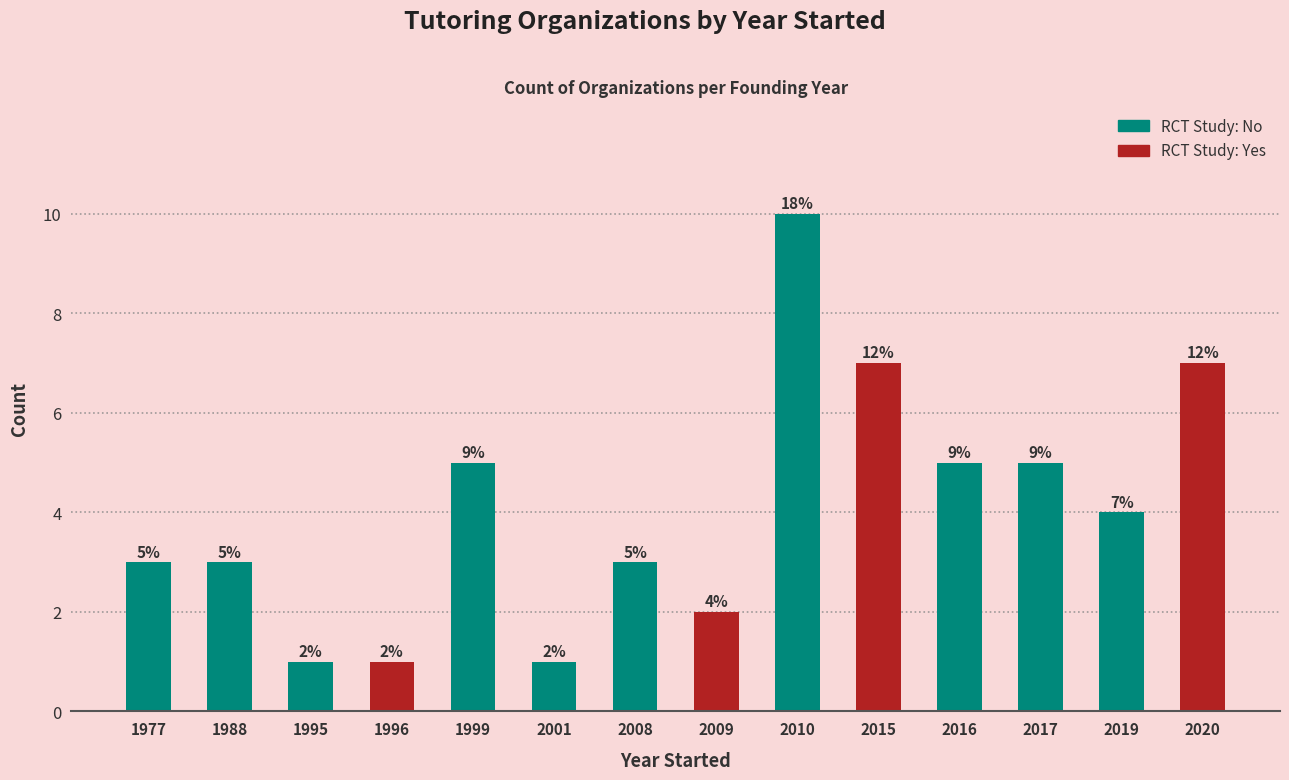

Which category has the highest value across all series?

2010